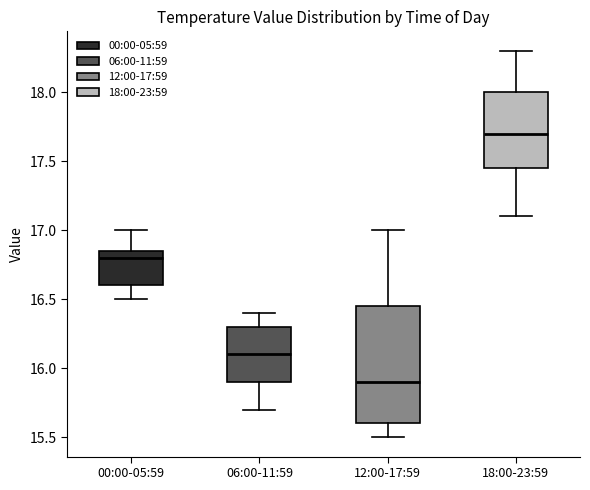

Reading left to right, read every box against the y-axis: the position of its median line, the range the box covers, and the ends of its whiskers. The values are not printed on the chart, so give them approximately, as read against the axis.

00:00-05:59: median 16.80, box 16.60 to 16.85, whiskers 16.50 to 17.00
06:00-11:59: median 16.10, box 15.90 to 16.30, whiskers 15.70 to 16.40
12:00-17:59: median 15.90, box 15.60 to 16.45, whiskers 15.50 to 17.00
18:00-23:59: median 17.70, box 17.45 to 18.00, whiskers 17.10 to 18.30